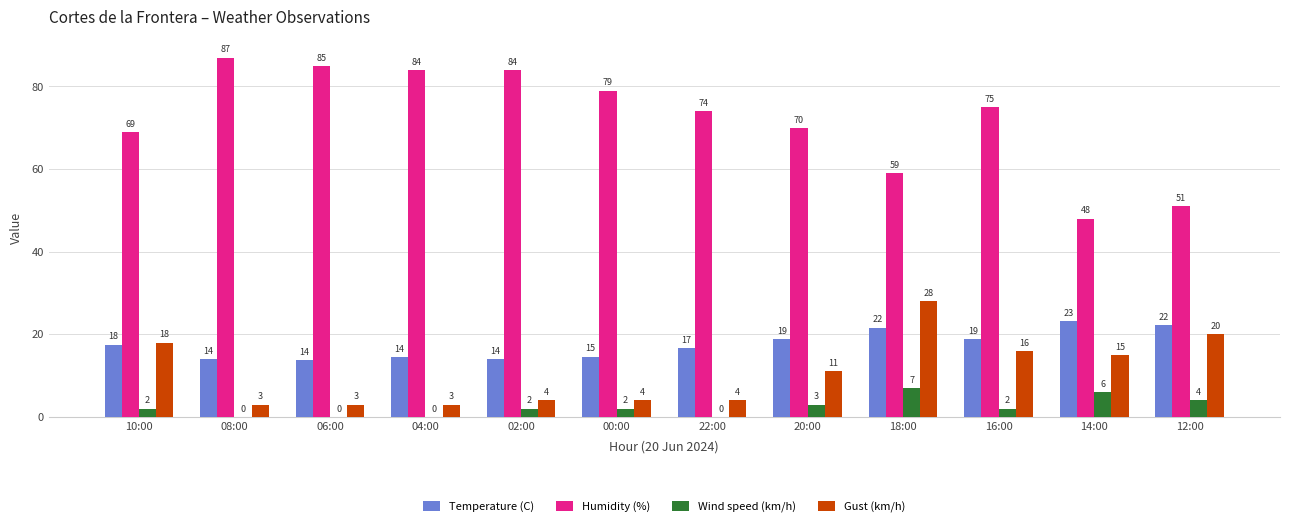

The Humidity (%) series shows 75.0 at 16:00. True or false?

True